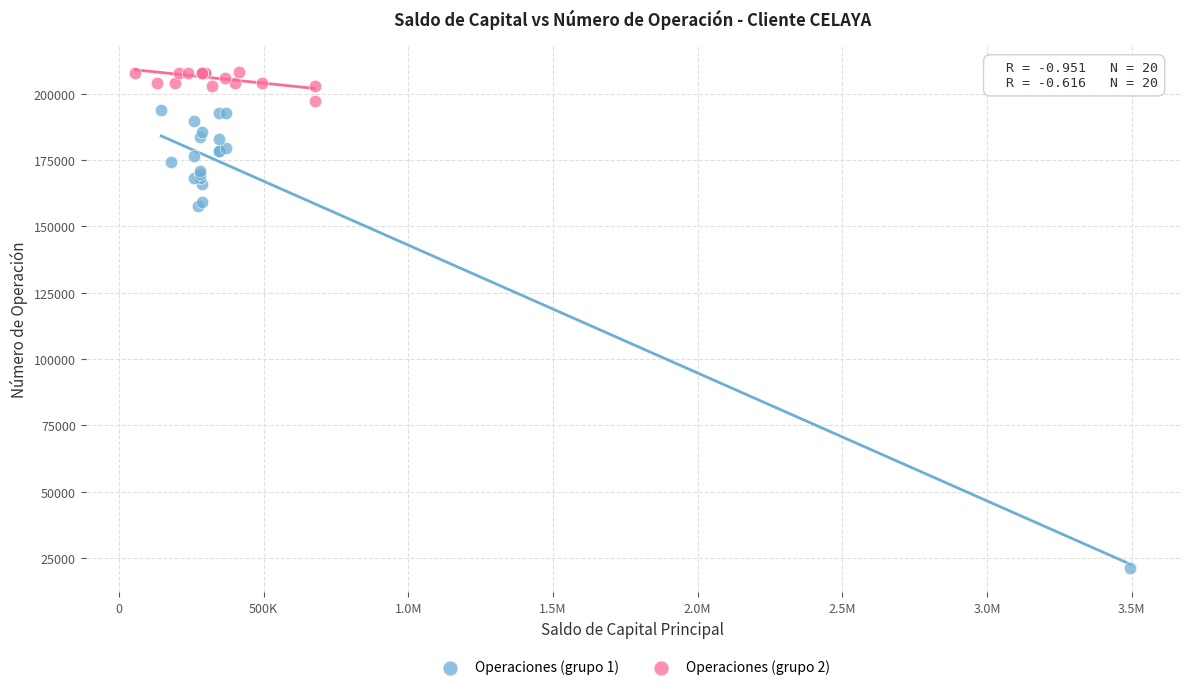

Which series reaches the minimum Y coordinate?

Operaciones (grupo 1)